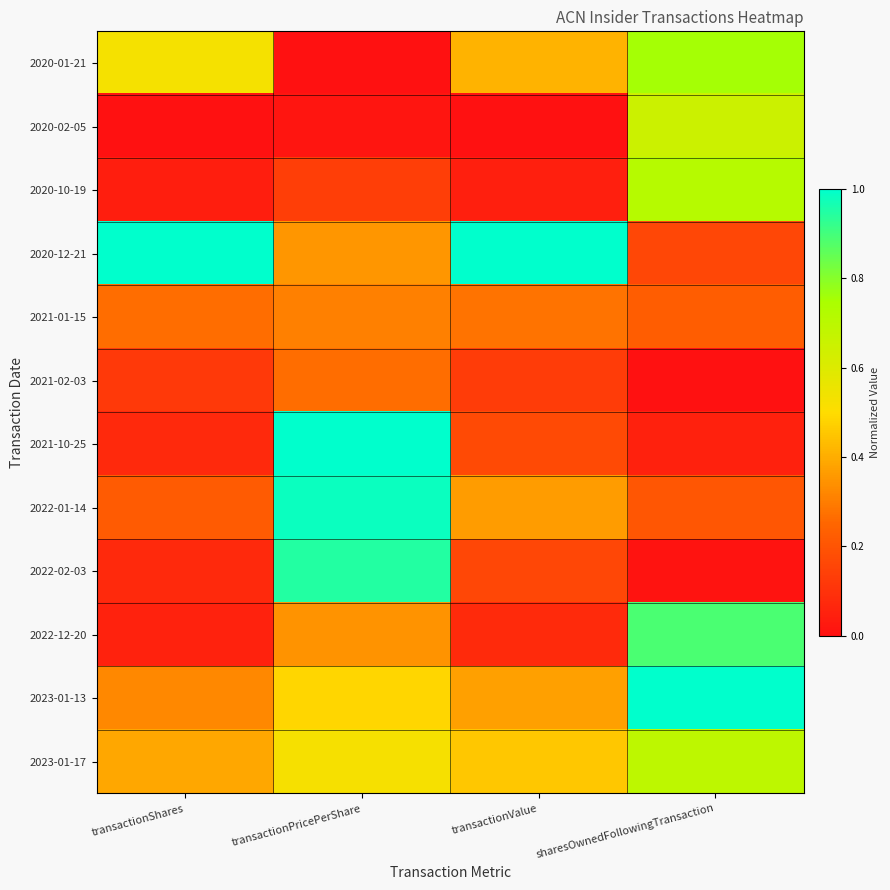

Count the number of categories in the chart.

4